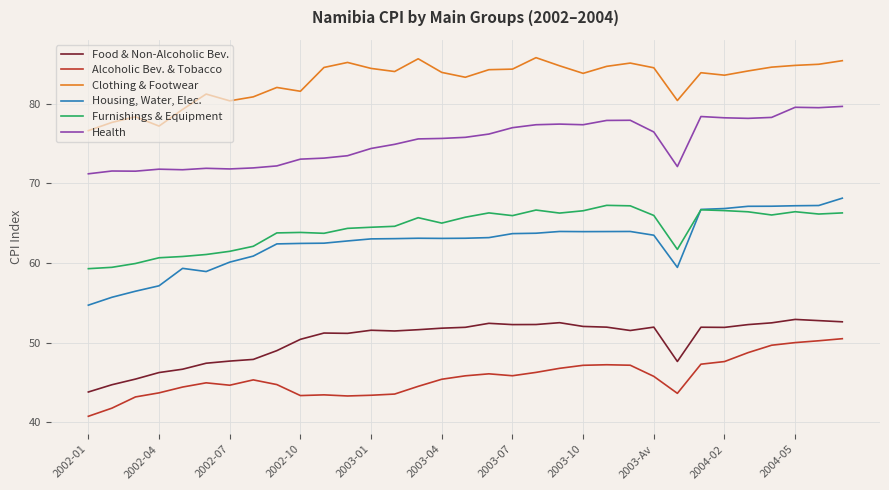

Rank the series by their maximum value, from highest to lowest.

Clothing & Footwear, Health, Housing, Water, Elec., Furnishings & Equipment, Food & Non-Alcoholic Bev., Alcoholic Bev. & Tobacco